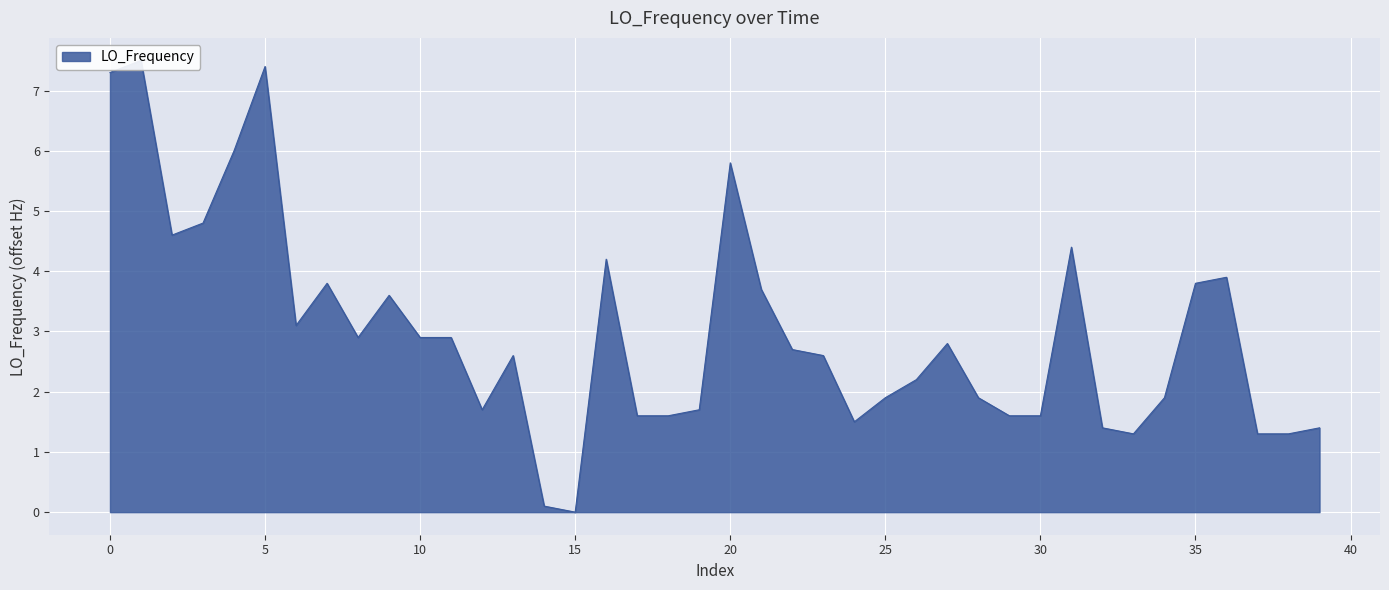

True or false: the data shows 1.7 at 12.

True